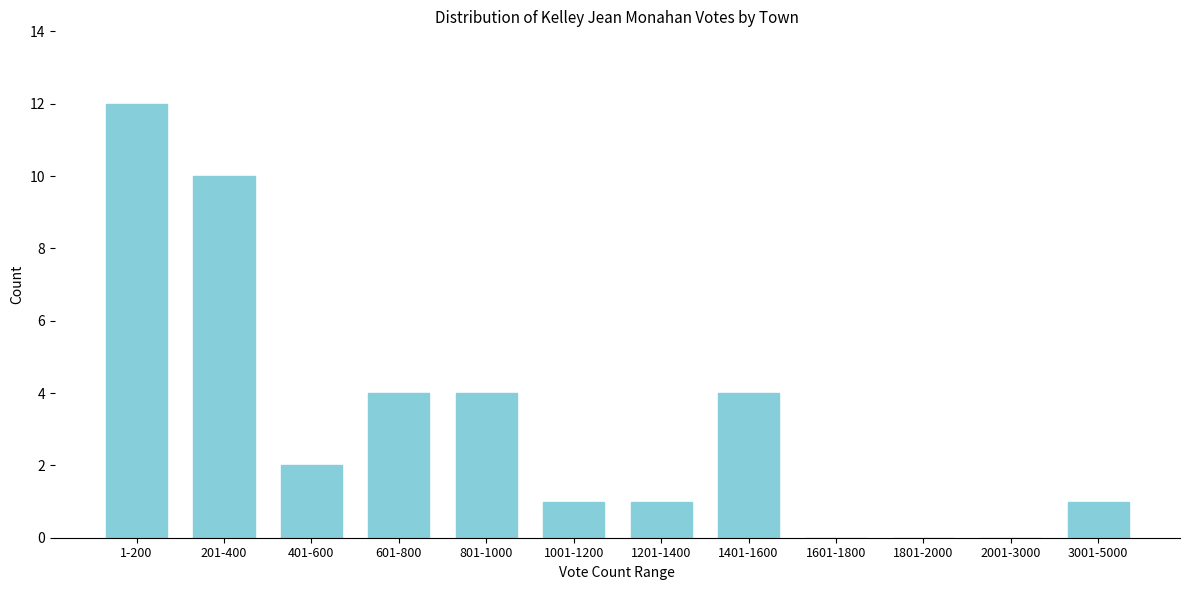

Reading left to right, transcribe all the data shown in this chart.

1-200=12	201-400=10	401-600=2	601-800=4	801-1000=4	1001-1200=1	1201-1400=1	1401-1600=4	1601-1800=0	1801-2000=0	2001-3000=0	3001-5000=1